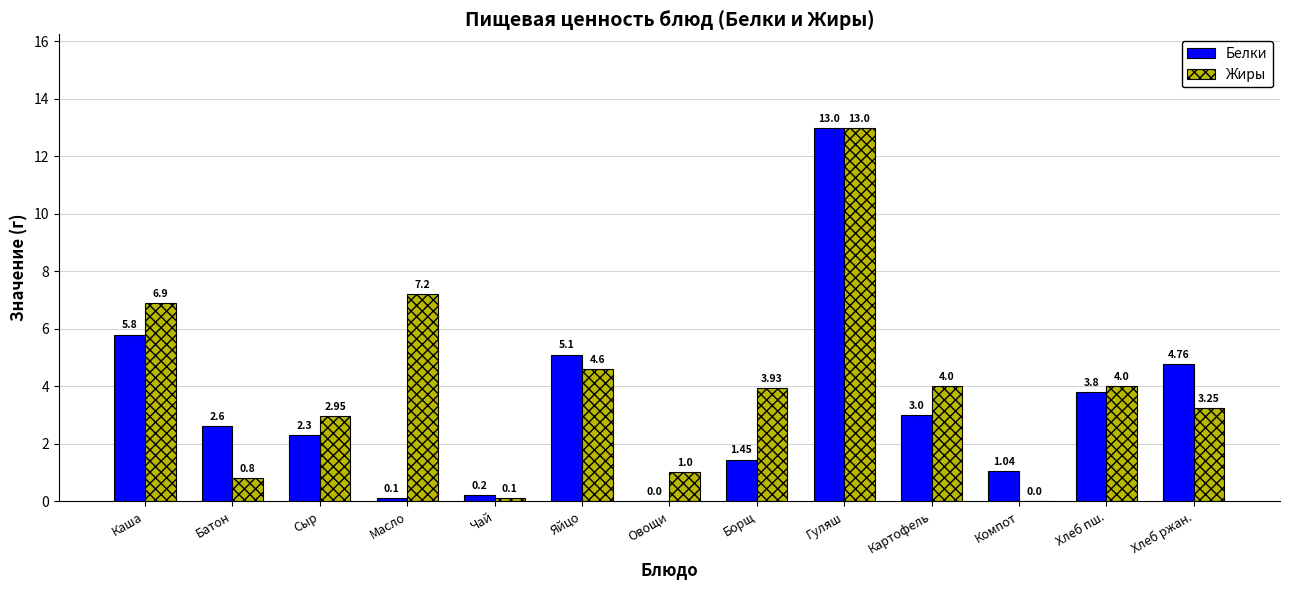

What are all the series names shown in the legend?

Белки, Жиры